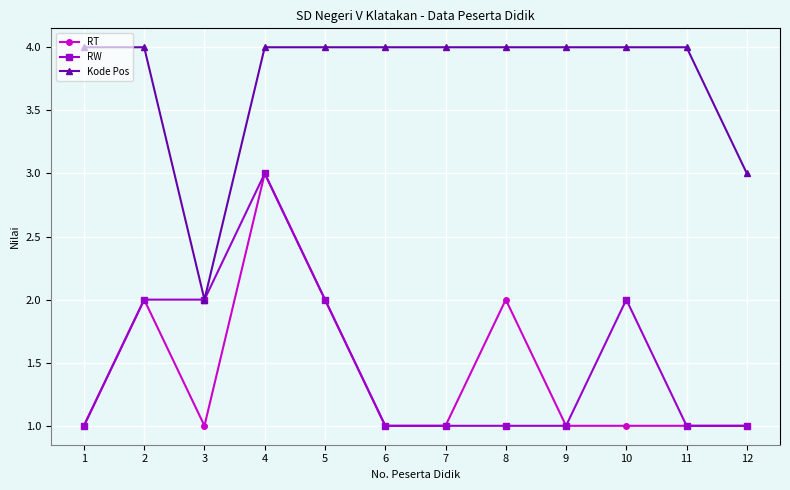

The RT series shows 1 at 1. True or false?

True